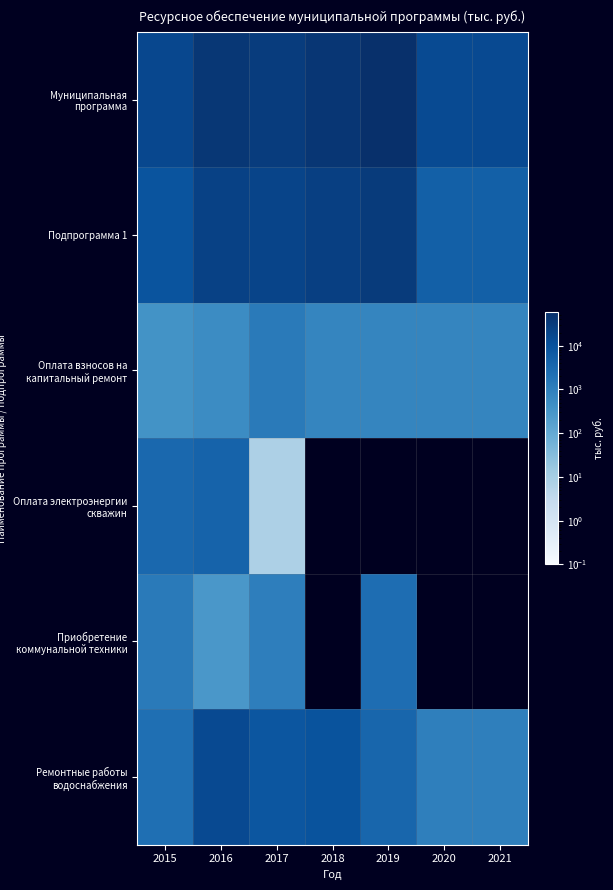

Reading left to right, transcribe all the data shown in this chart.

Муниципальная программа: 2015=17406.2	2016=39863.8	2017=30198.9	2018=42068.6	2019=58744.3	2020=15066.0	2021=15961.0
Подпрограмма 1: 2015=9296.7	2016=24021.5	2017=19934.6	2018=26232.7	2019=32716.9	2020=5050.0	2021=5050.0
Оплата взносов на капитальный ремонт: 2015=382.6	2016=543.4	2017=1292.1	2018=720.0	2019=720.0	2020=720.0	2021=720.0
Оплата электроэнергии скважин: 2015=3358.0	2016=4252.3	2017=7.8	2018=0.0	2019=0.0	2020=0.0	2021=0.0
Приобретение коммунальной техники: 2015=1310.3	2016=284.0	2017=1051.6	2018=0.0	2019=2500.0	2020=0.0	2021=0.0
Ремонтные работы водоснабжения: 2015=2235.0	2016=15776.3	2017=8435.1	2018=9793.1	2019=3693.1	2020=1000.0	2021=1000.0